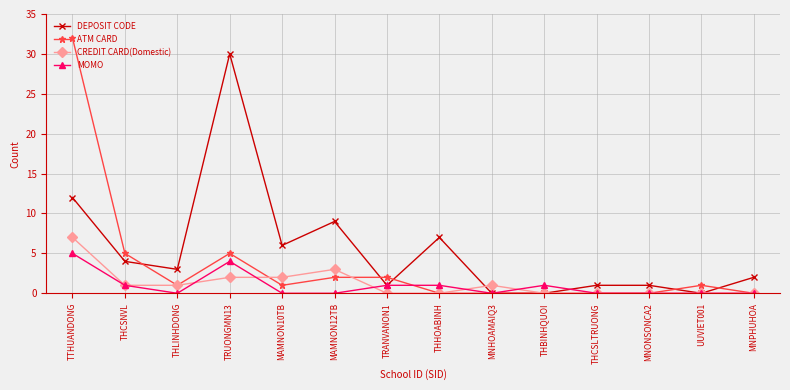

What is the highest value of the MOMO series?

5